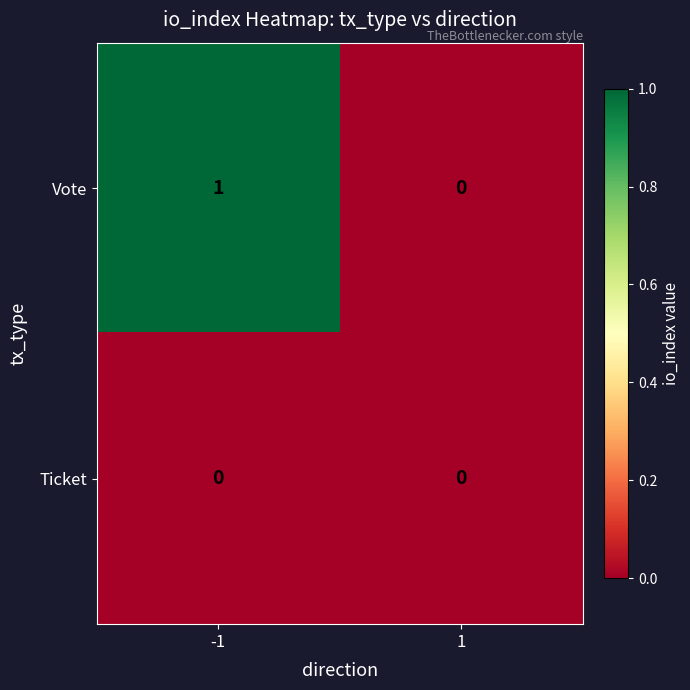

The value of Ticket at -1 is 0. True or false?

True